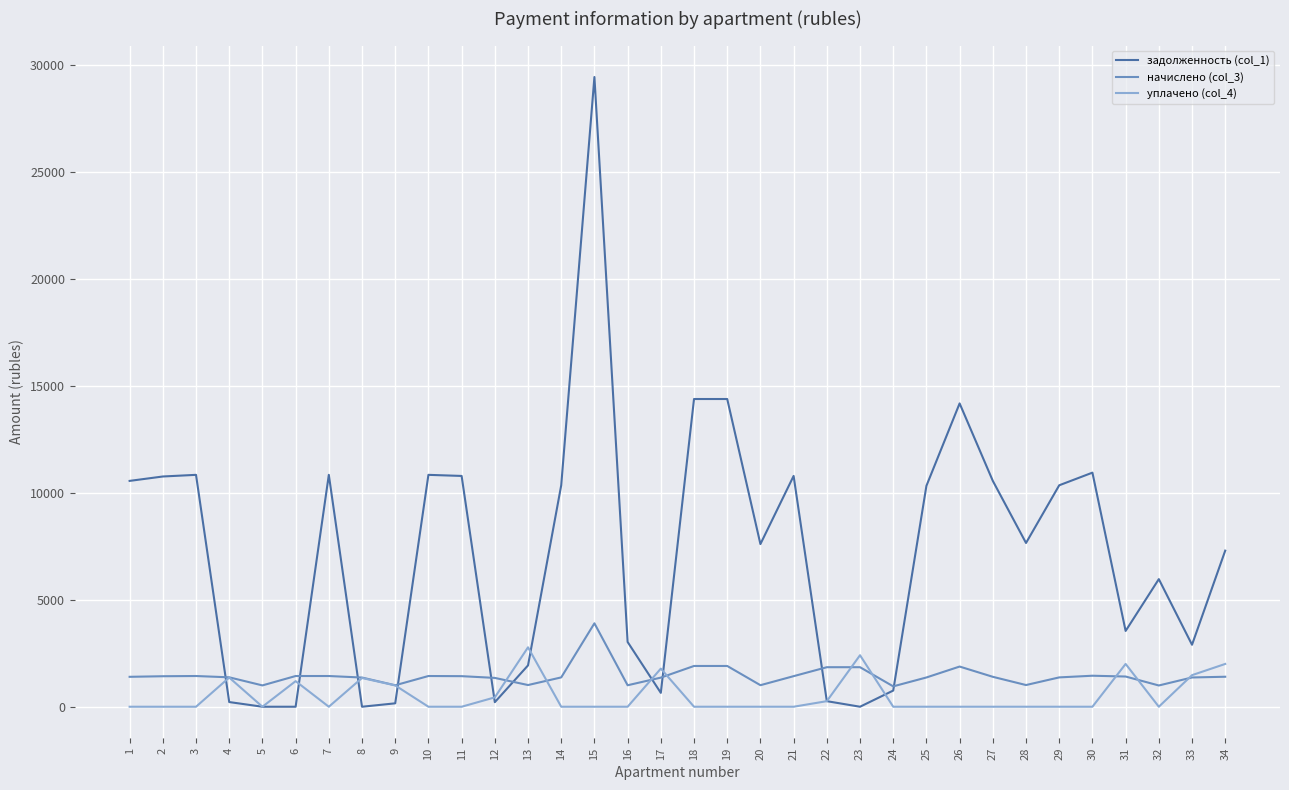

What is the total value across all series at 21?

12214.4